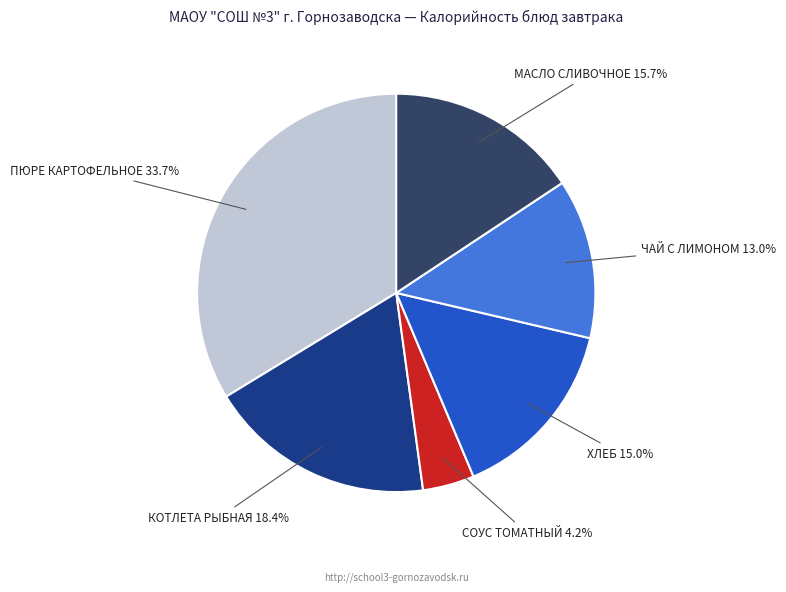

What is the ratio of the value at КОТЛЕТА РЫБНАЯ to the value at ПЮРЕ КАРТОФЕЛЬНОЕ?

0.5